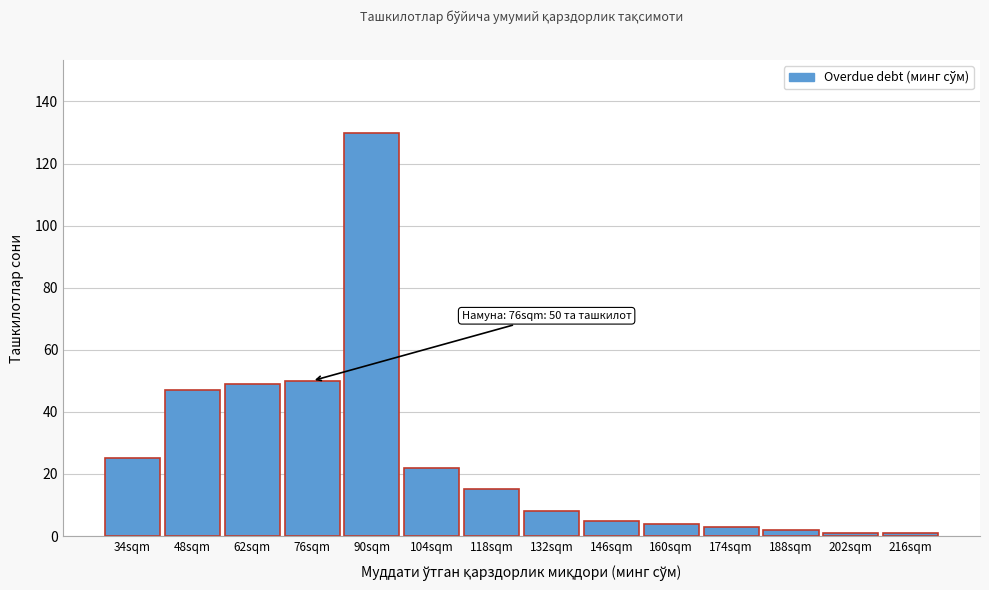

Reading left to right, transcribe all the data shown in this chart.

25	47	49	50	130	22	15	8	5	4	3	2	1	1